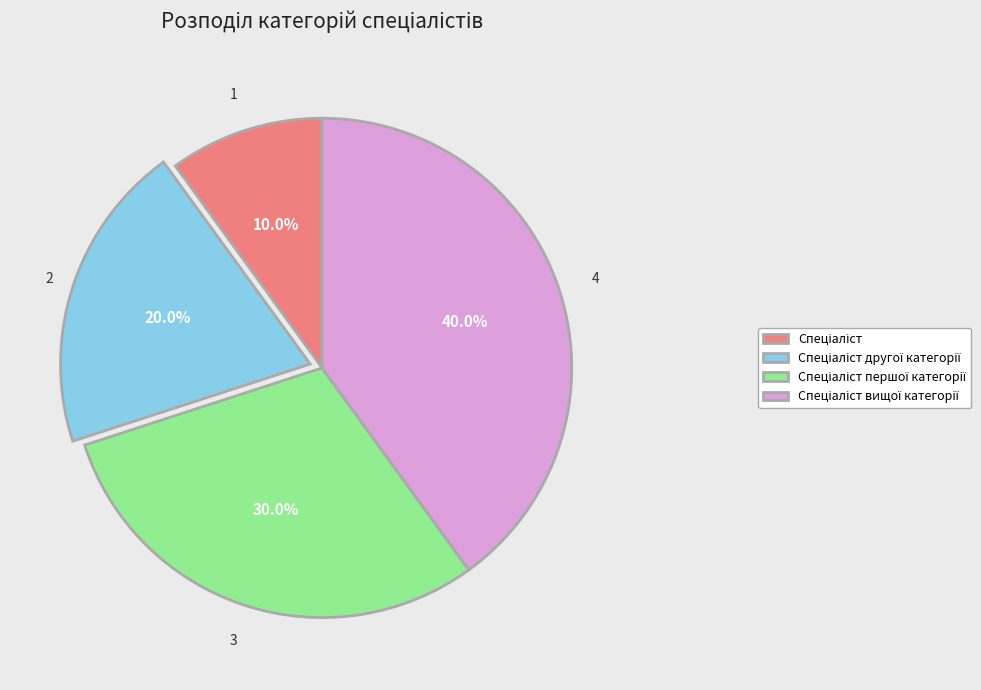

Does any single category account for the majority?

No